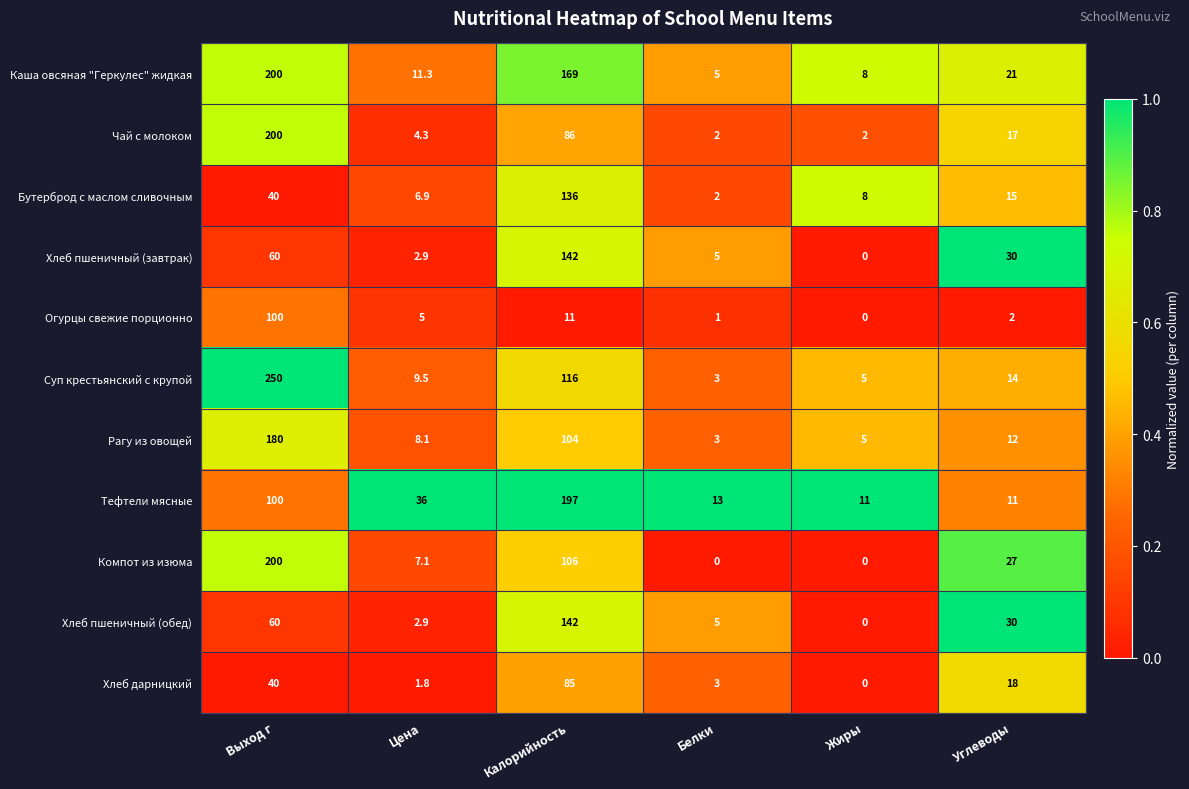

List the labels in order of Бутерброд с маслом сливочным value, largest first.

Калорийность, Выход г, Углеводы, Жиры, Цена, Белки